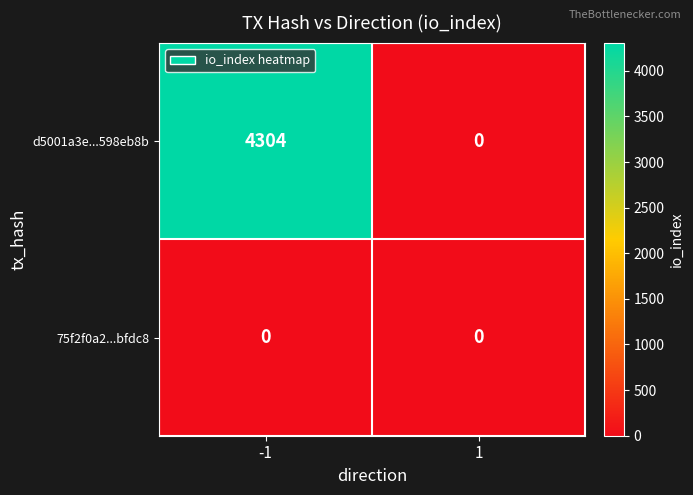

What is the difference between the maximum and minimum values in the d5001a3e...598eb8b series?

4304